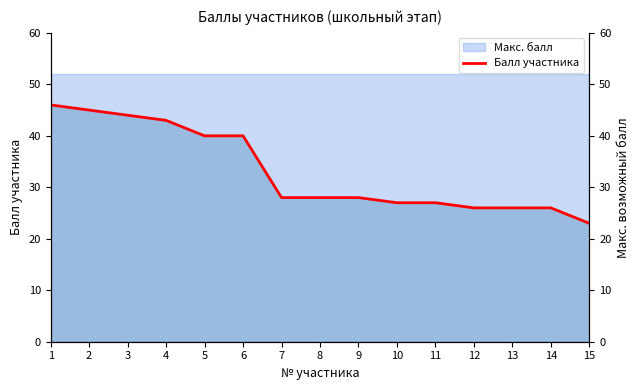

What is the change in value from 4 to 8?

-15